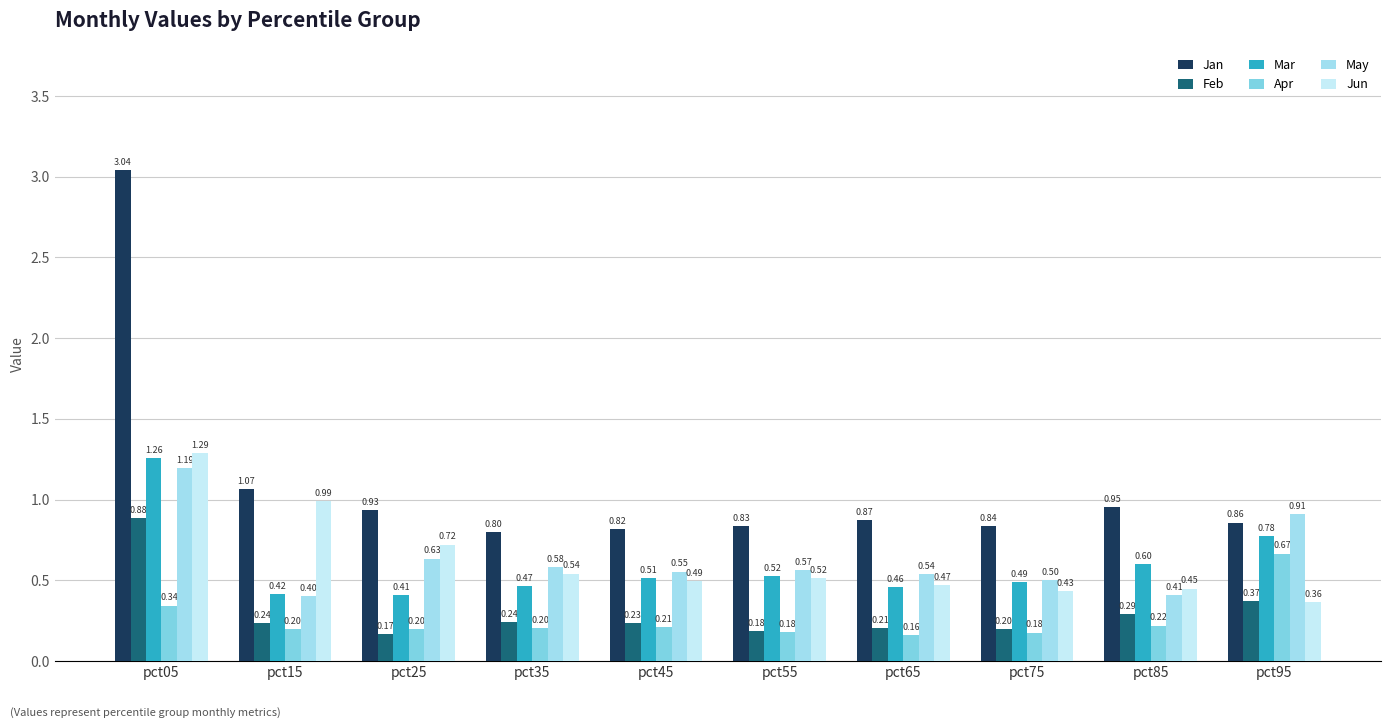

Does the chart contain any negative values?

No